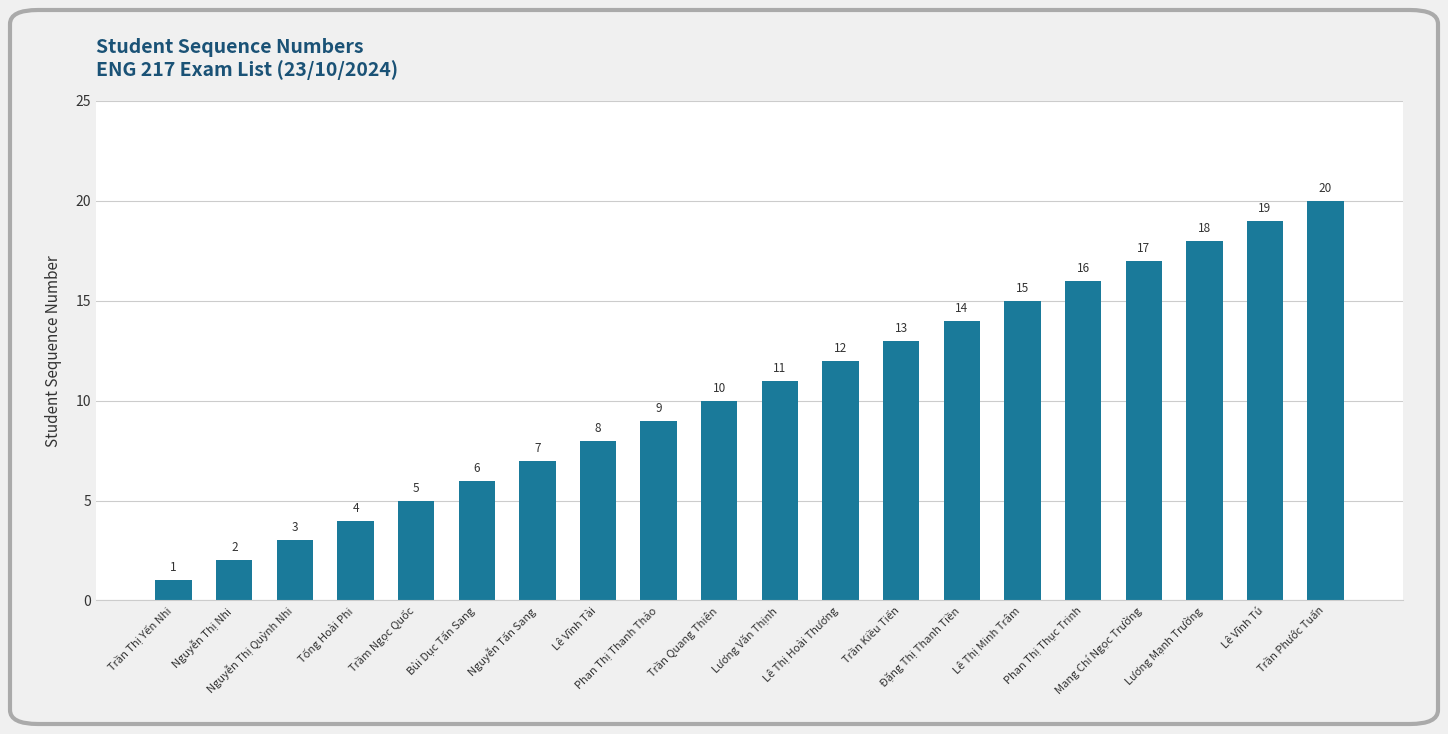

What is the difference between the maximum and second lowest values?

18